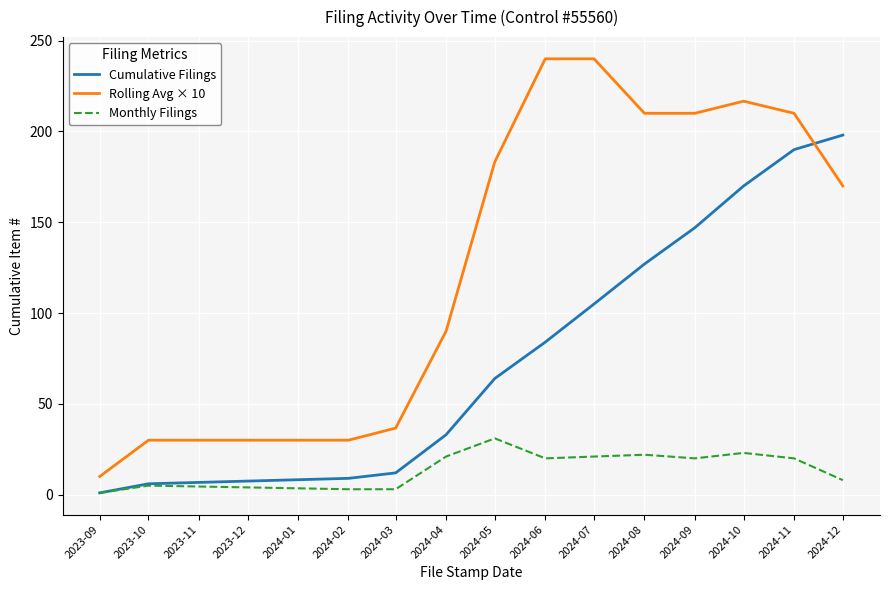

Which category has the highest value in the Cumulative Filings series?

2024-12